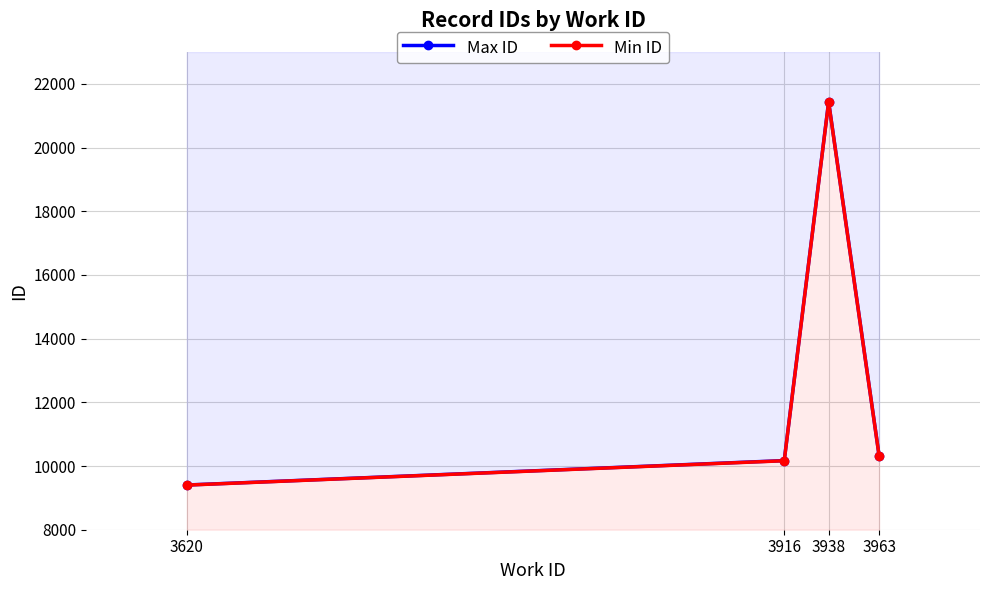

Which series has the widest spread of values?

Max ID